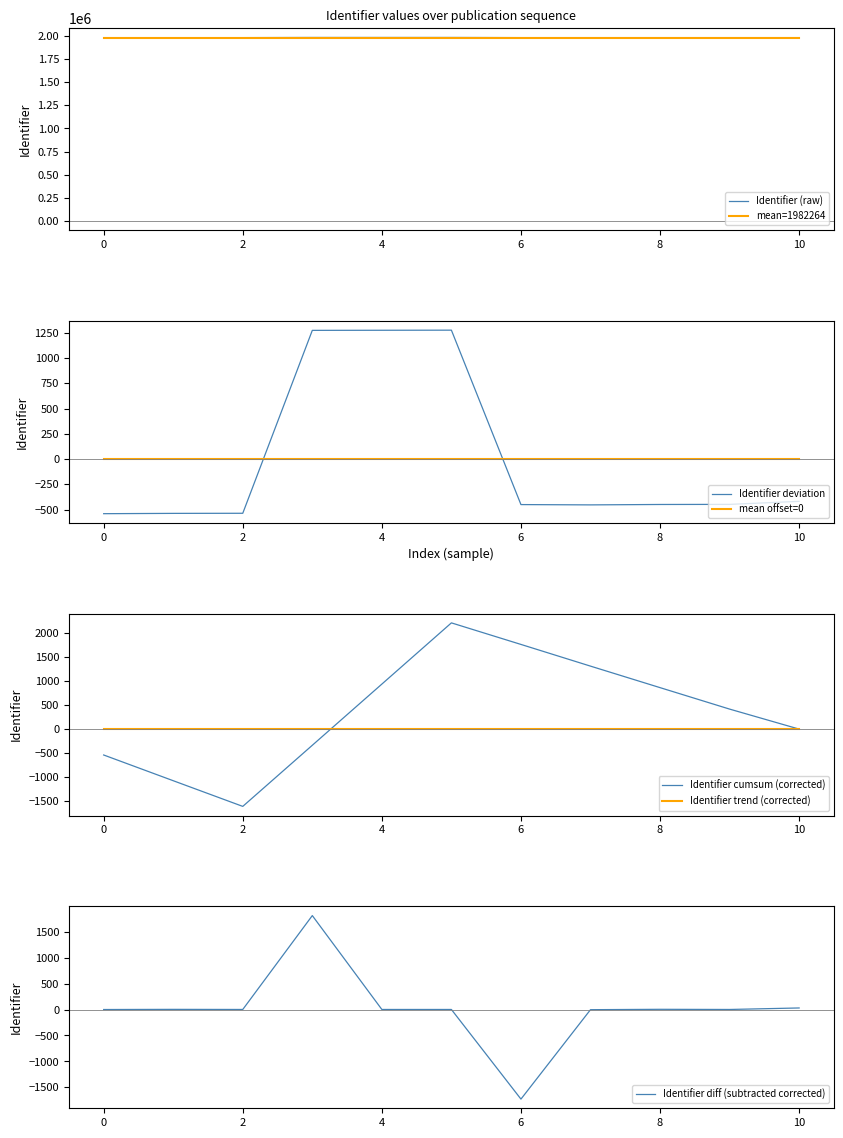

What is the maximum value for Identifier (raw)?

1983540.0